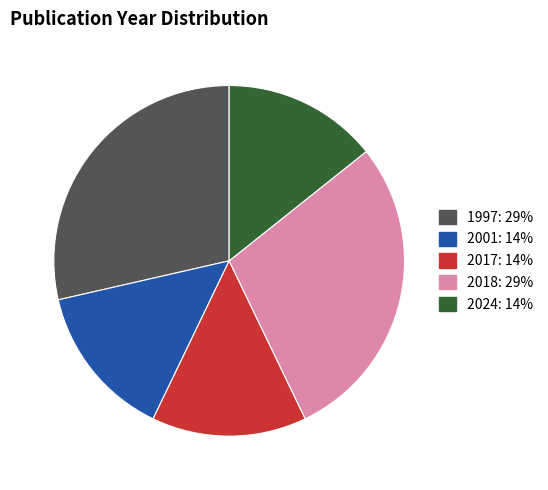

Is there a majority slice in this chart?

No